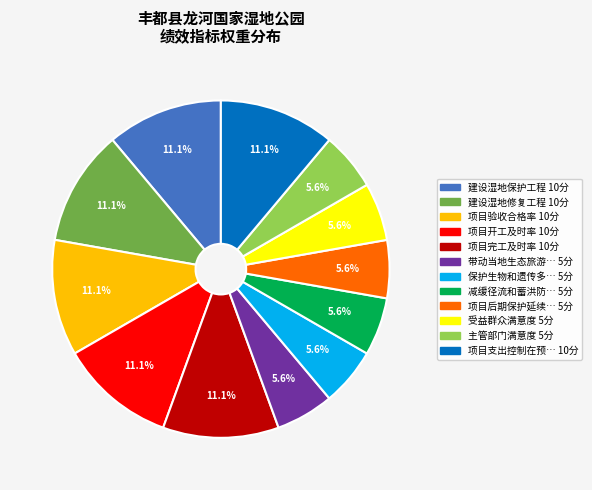

Does any single category account for the majority?

No